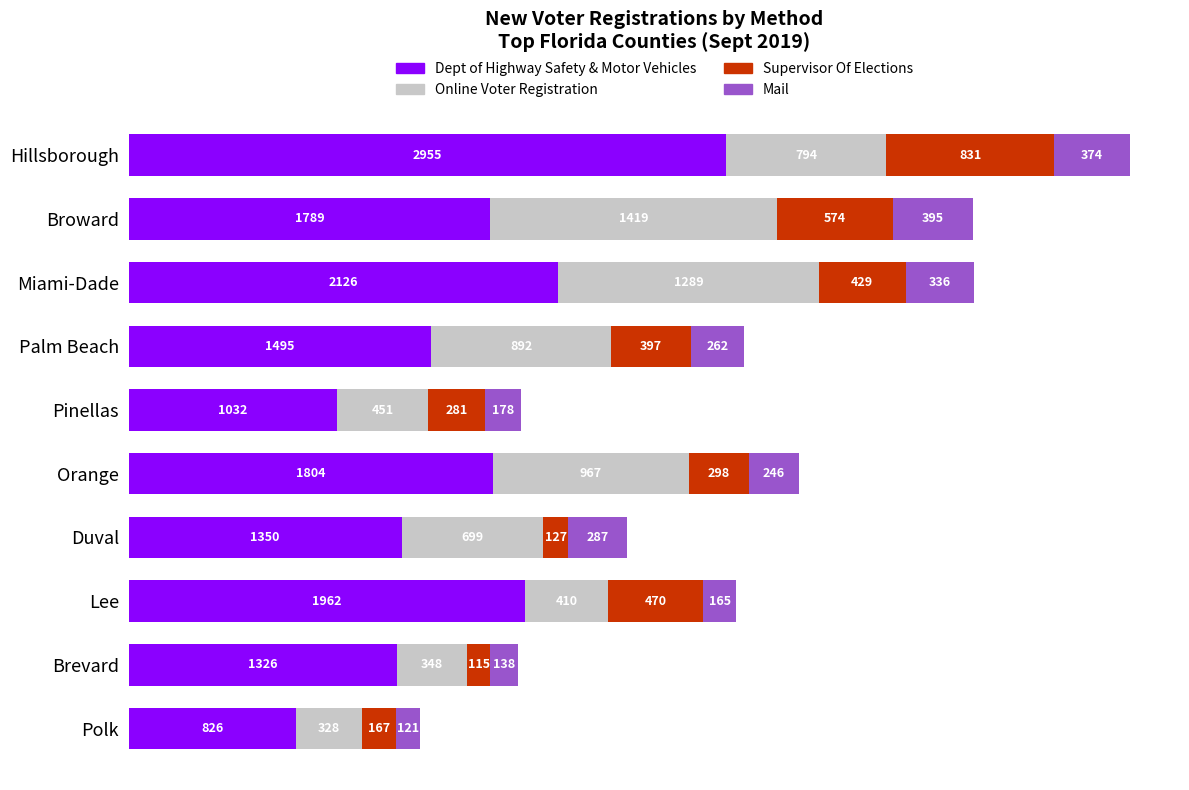

At which category is the sum across all series the highest?

Hillsborough